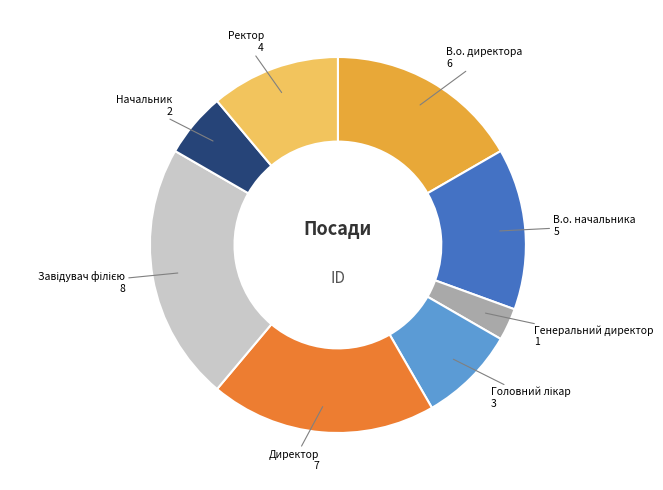

True or false: Директор accounts for 19% of the total.

True